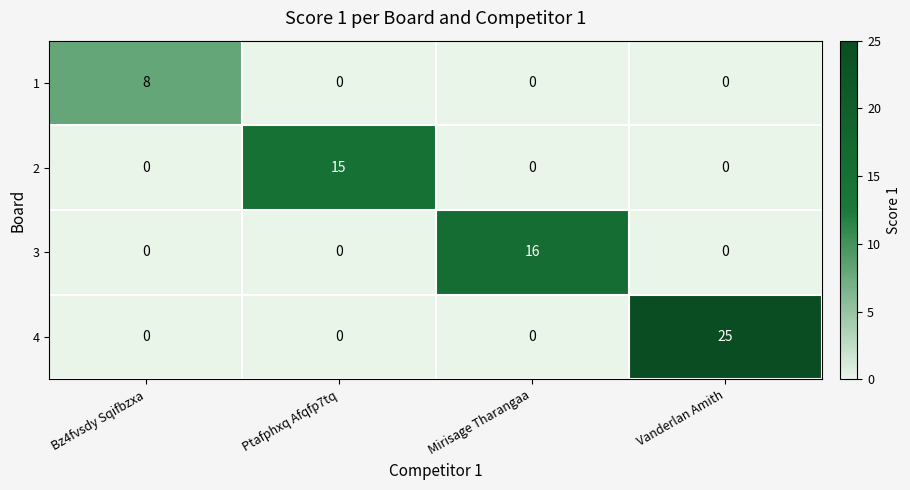

Count the 3 values in the range 0 to 16.

4